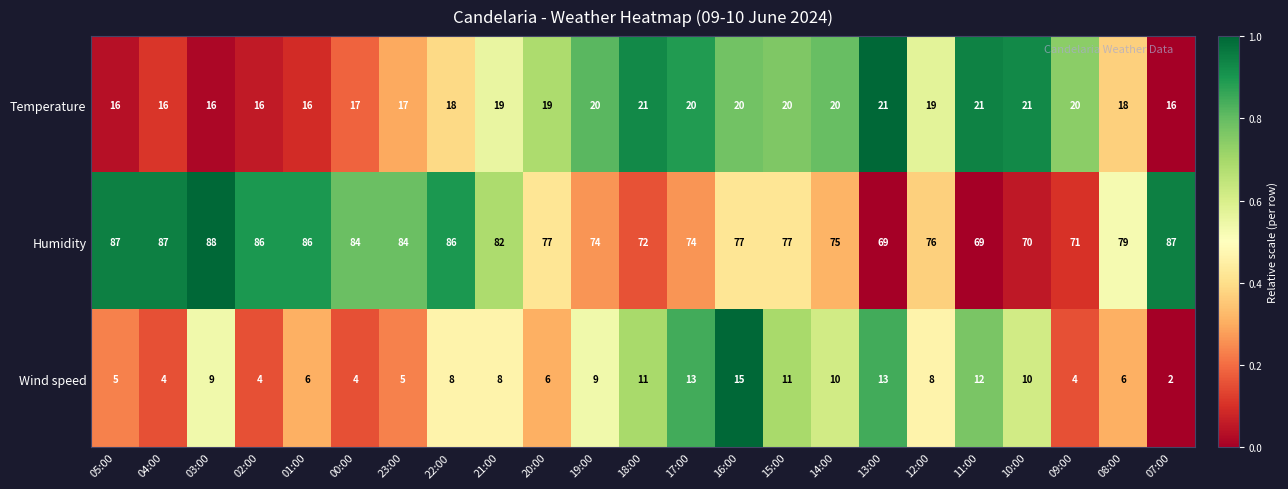

True or false: Temperature has a value of 4 at 02:00.

False